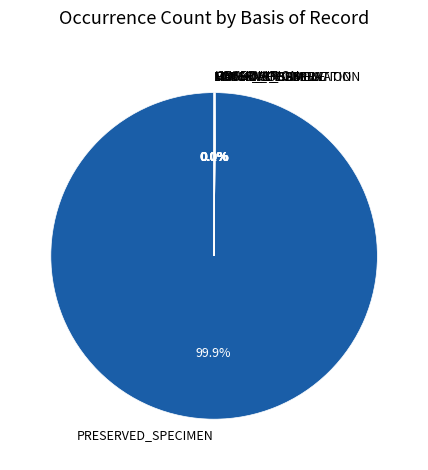

Is there a majority slice in this chart?

Yes